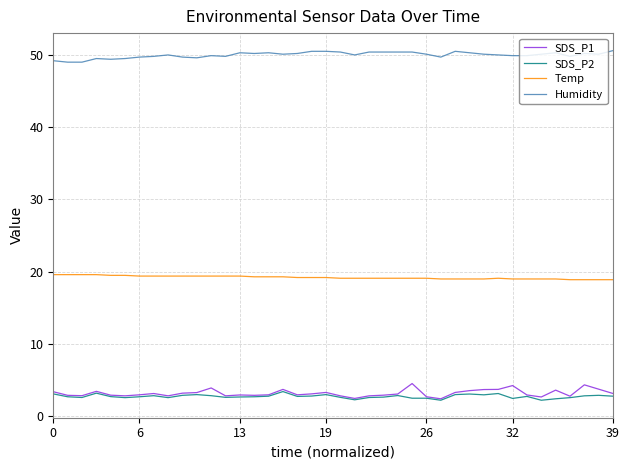

What is the greatest value displayed?

50.6